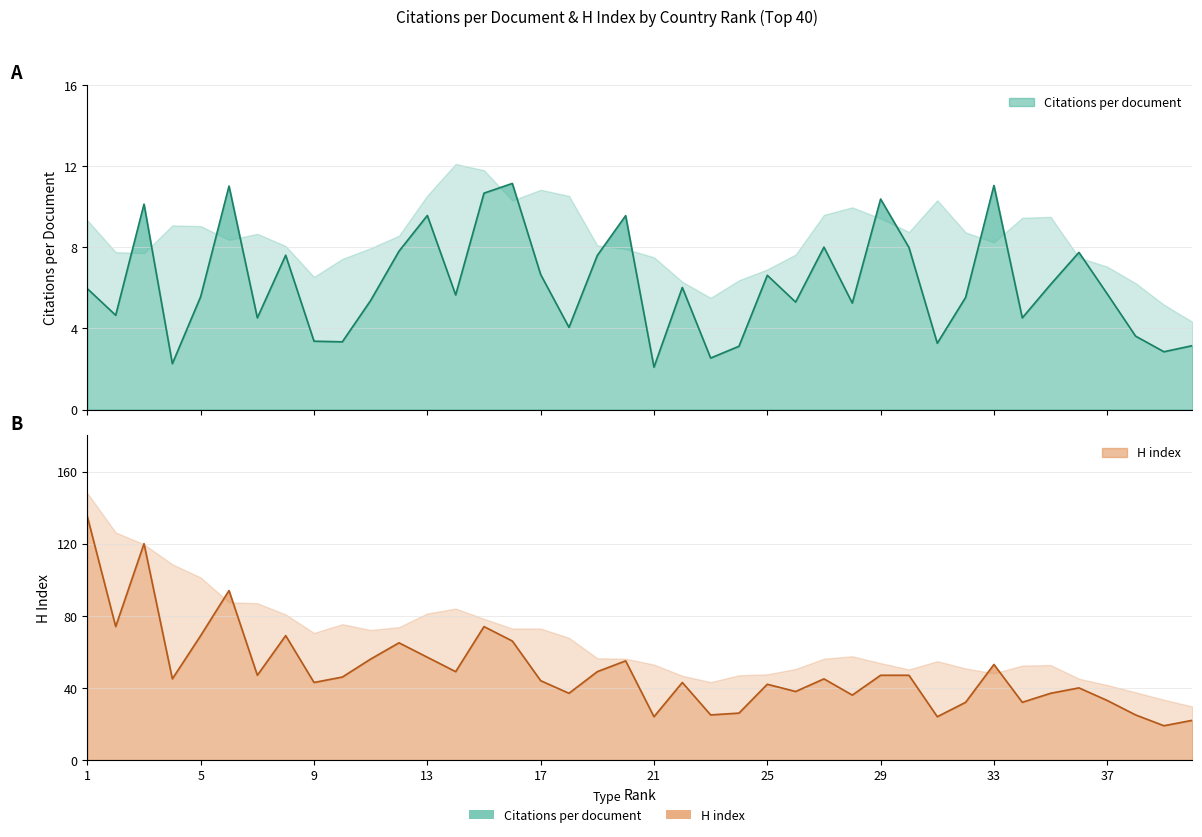

What are all the series names shown in the legend?

Citations per document, H index